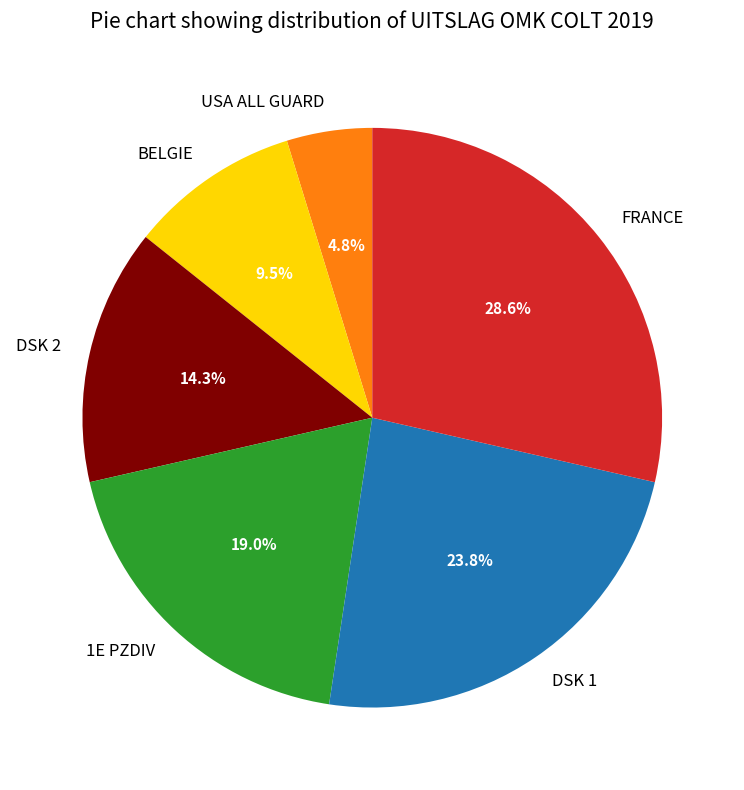

What is the ratio of the value at 1E PZDIV to the value at BELGIE?

2.0